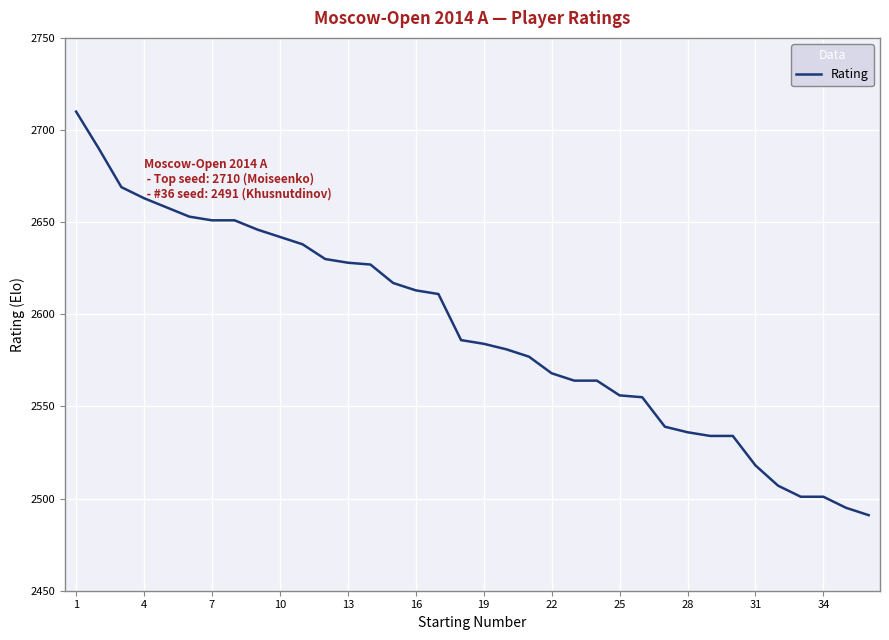

What is the maximum value shown in the chart?

2710